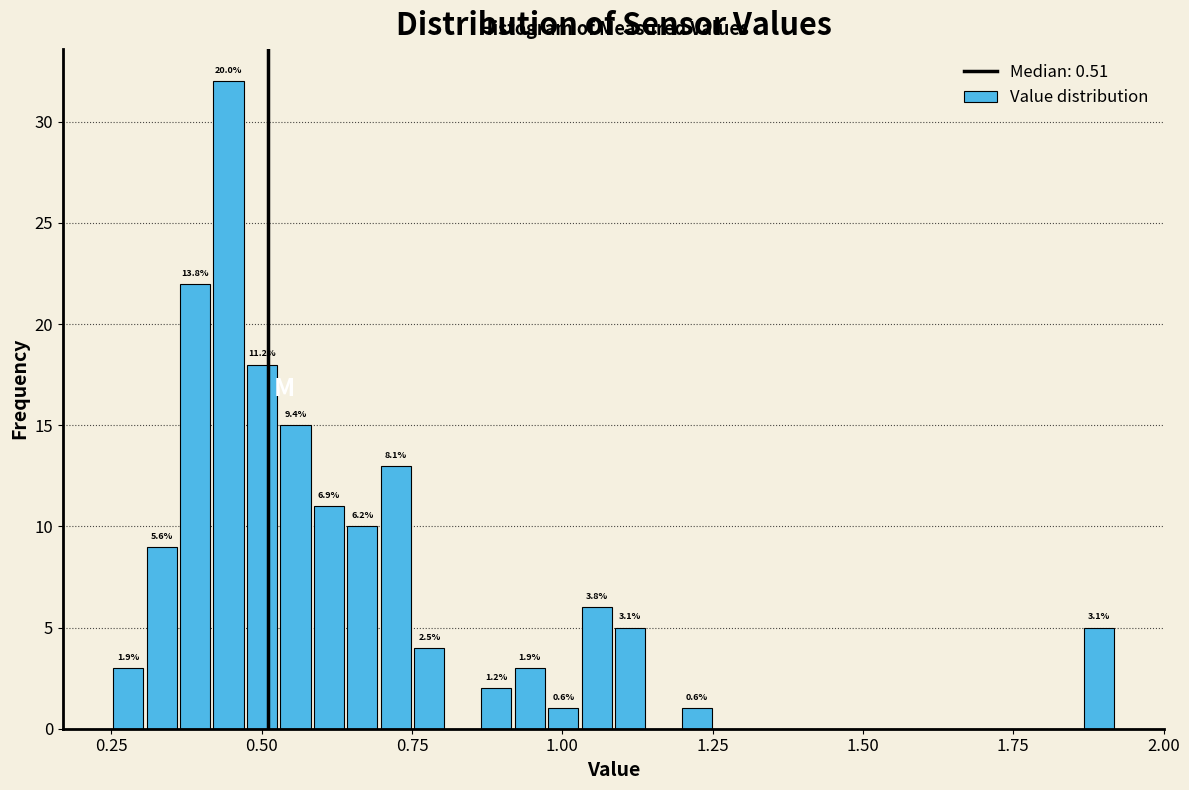

Read against the x-axis, roughly where is the centre of the tallest bar?

0.45